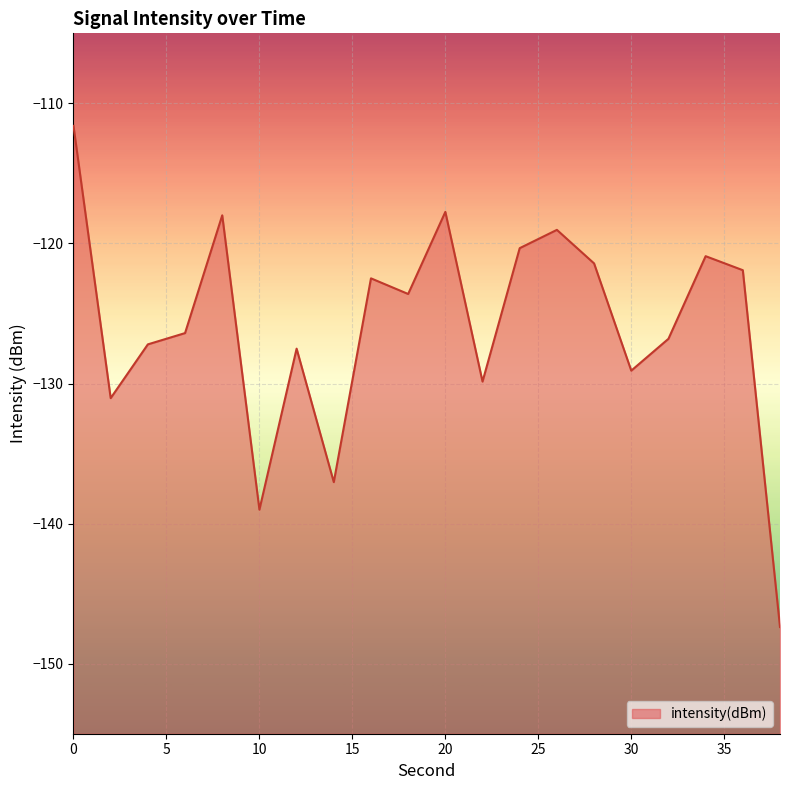

List the labels in order of value, largest first.

0, 20, 8, 26, 24, 34, 28, 36, 16, 18, 6, 32, 4, 12, 30, 22, 2, 14, 10, 38